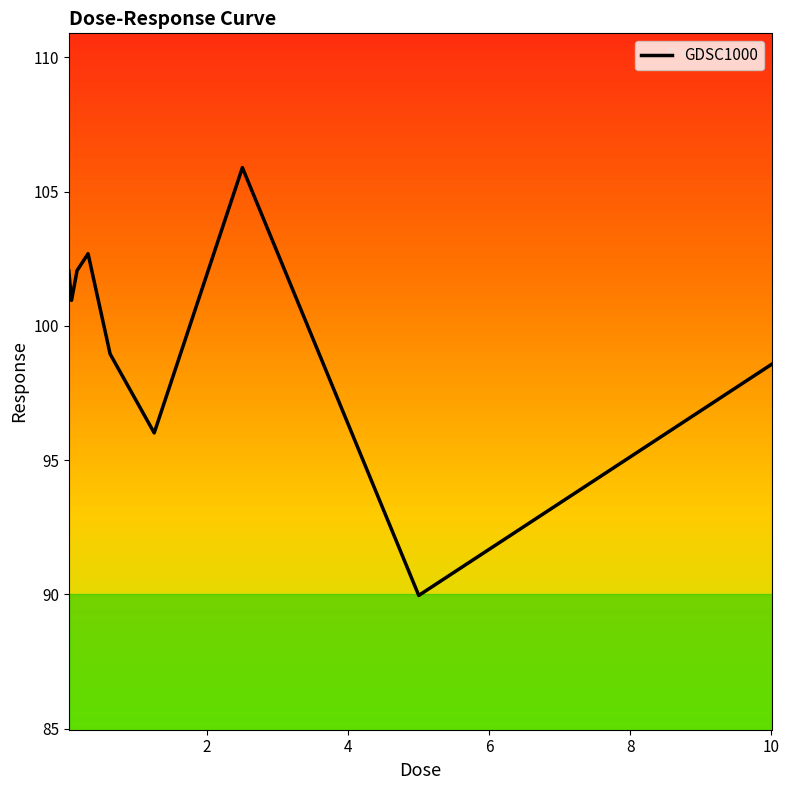

What is the smallest value displayed?

90.0